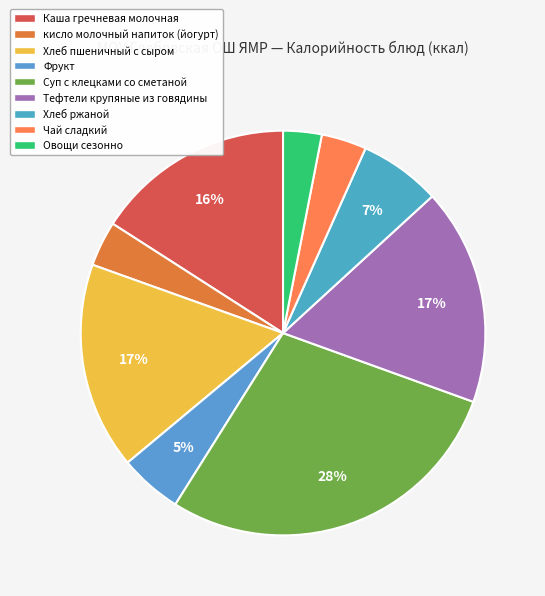

Which category has the biggest portion of the pie?

Суп с клецками со сметаной